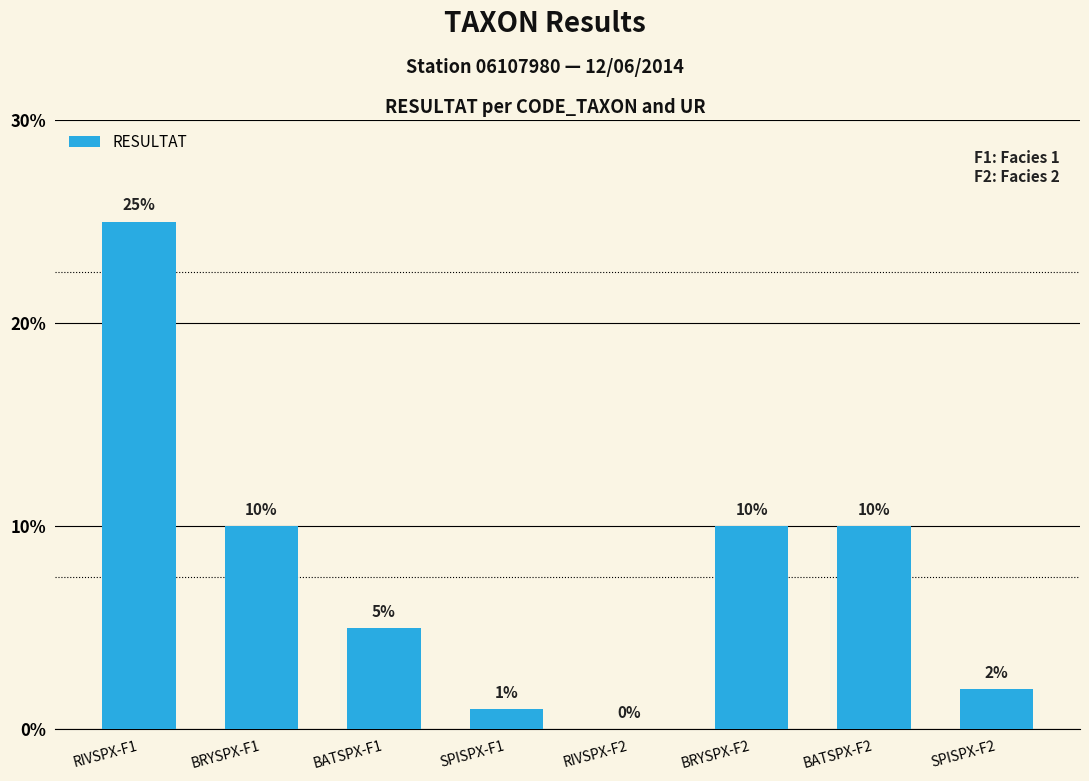

Between BRYSPX-F1 and BATSPX-F2, which is larger?

BRYSPX-F1